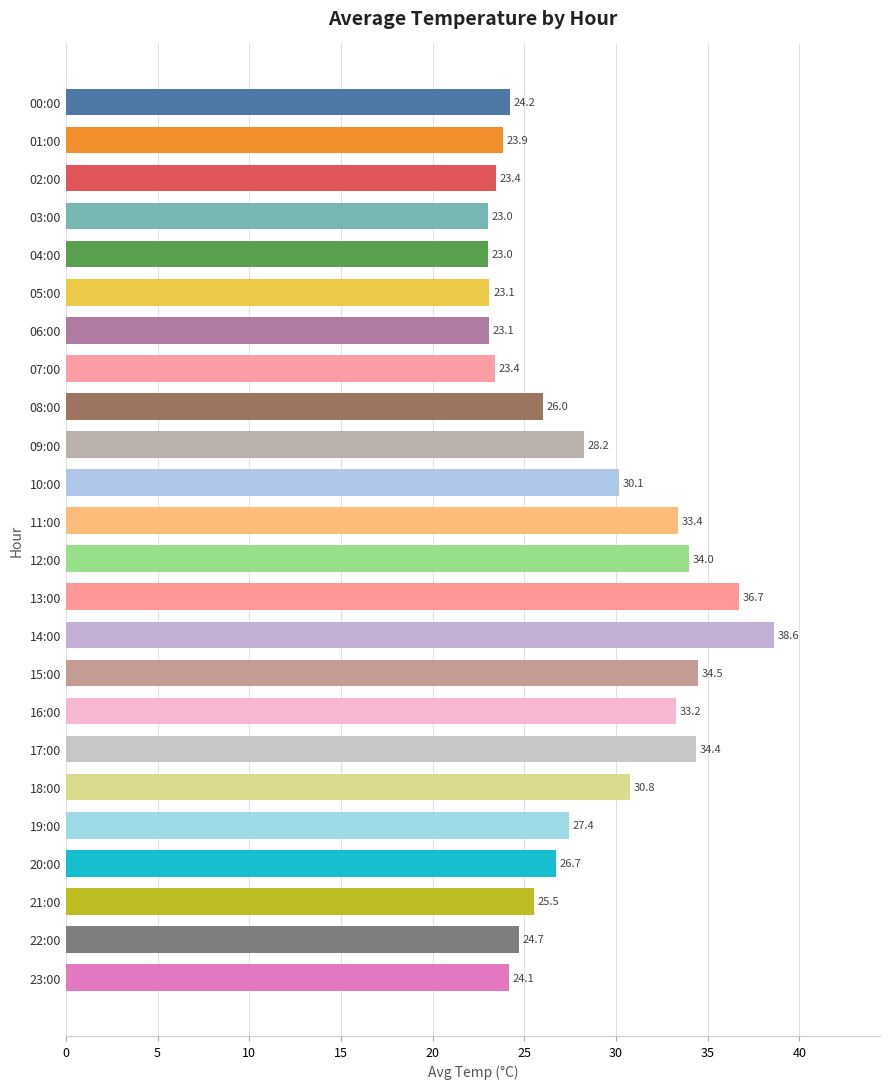

What is the sum of all values?

675.4